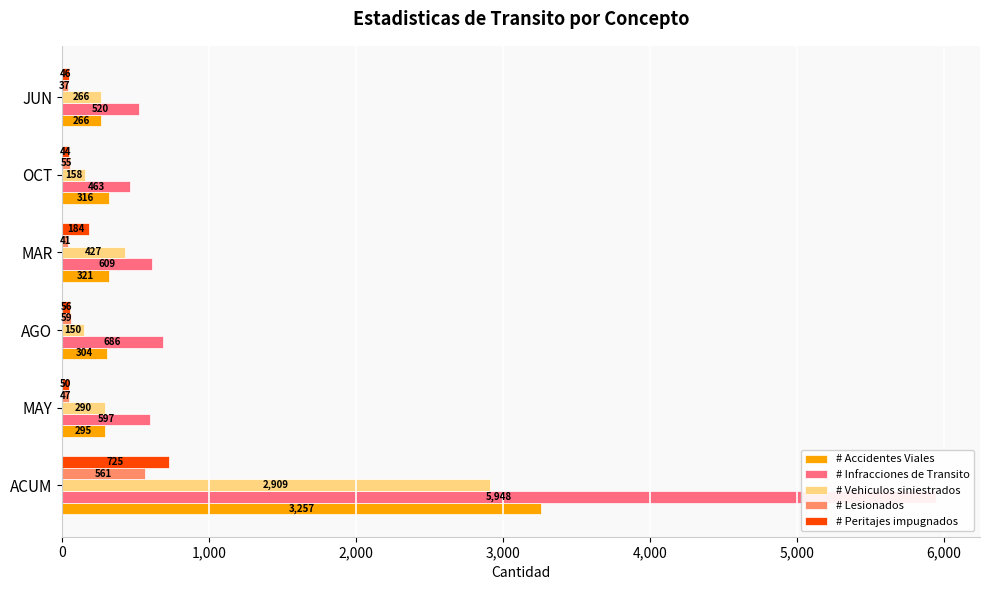

What position from the left is OCT?

5